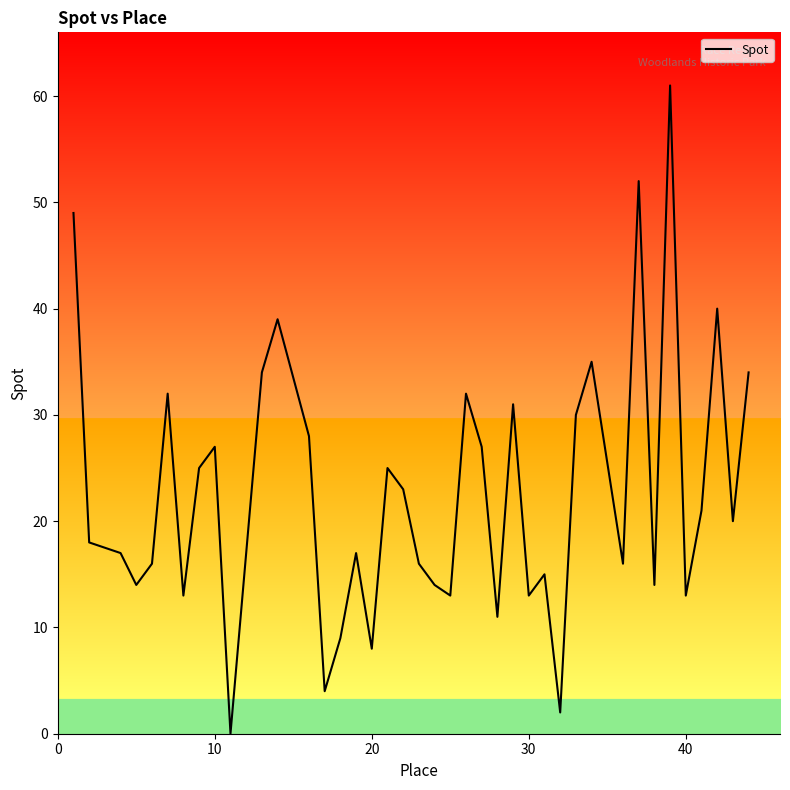

What is the difference between the maximum and minimum values?

61